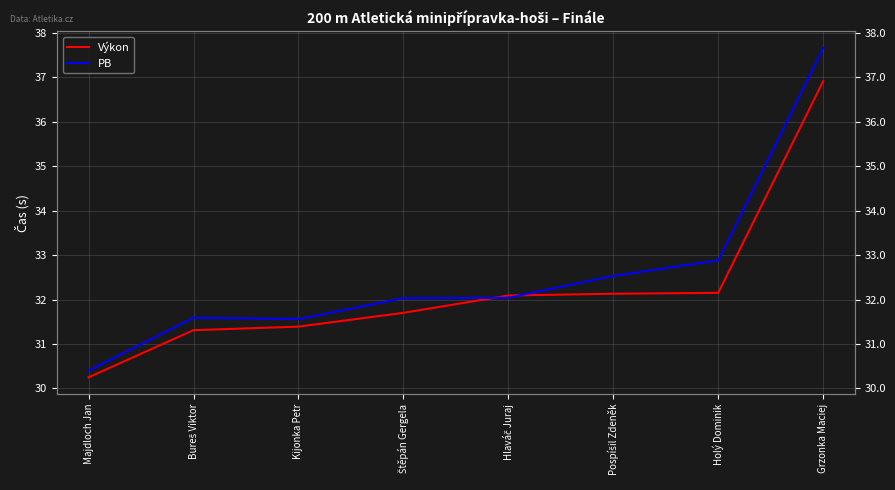

What is the smallest value displayed?

30.2